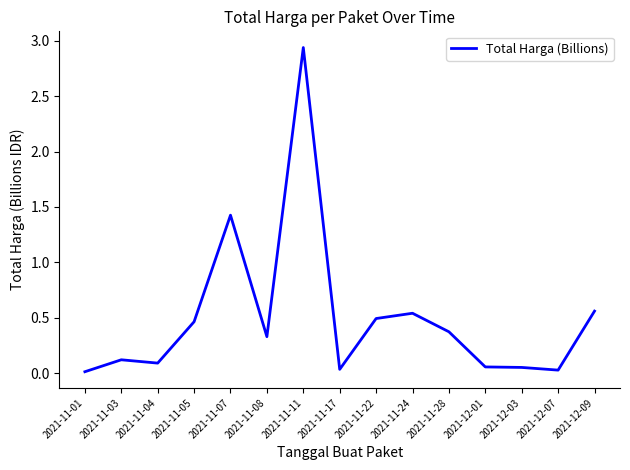

What is the difference between the values at 2021-11-11 and 2021-11-24?

2.4